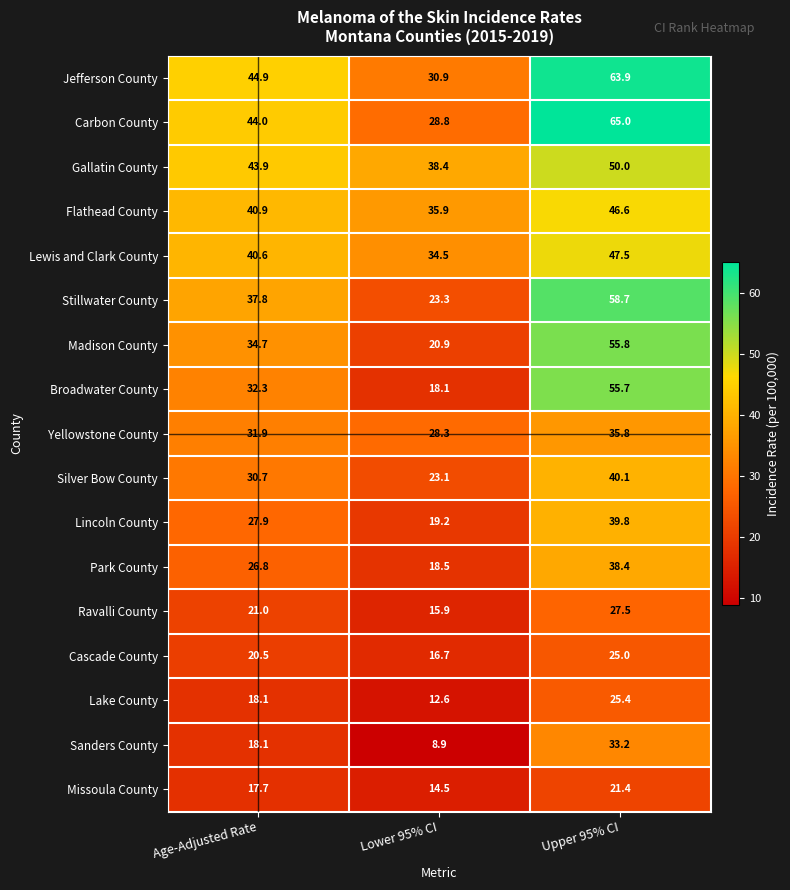

The value of Lincoln County at Upper 95% CI is 61.3. True or false?

False